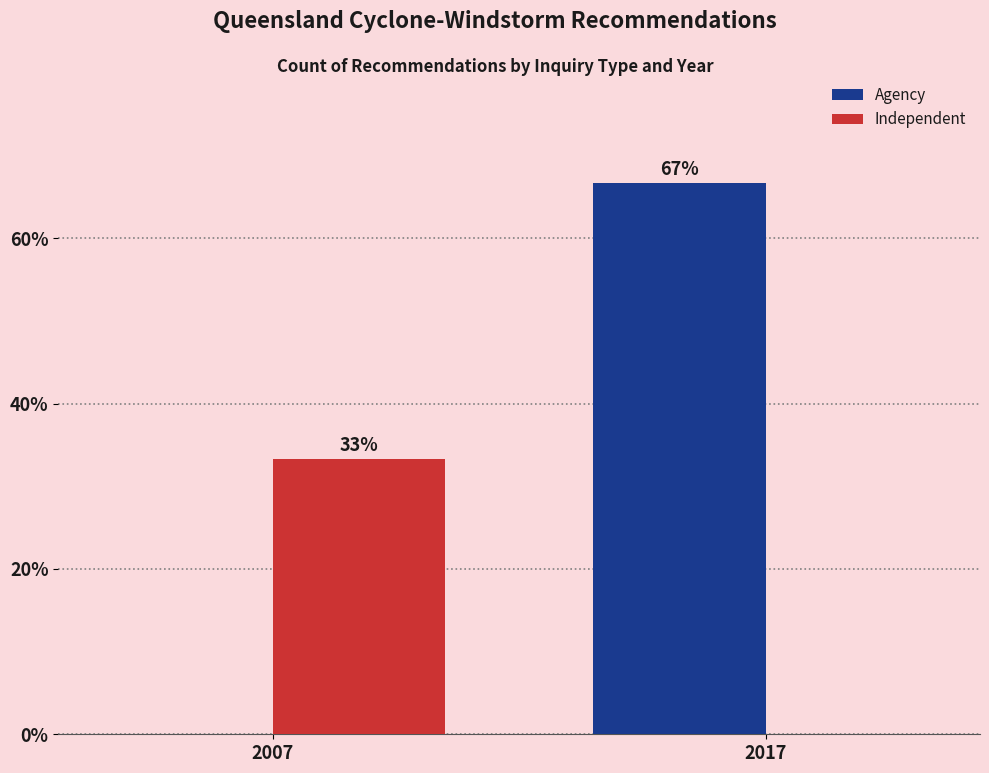

Is the value of Agency at 2007 greater than the value of Independent at 2007?

No